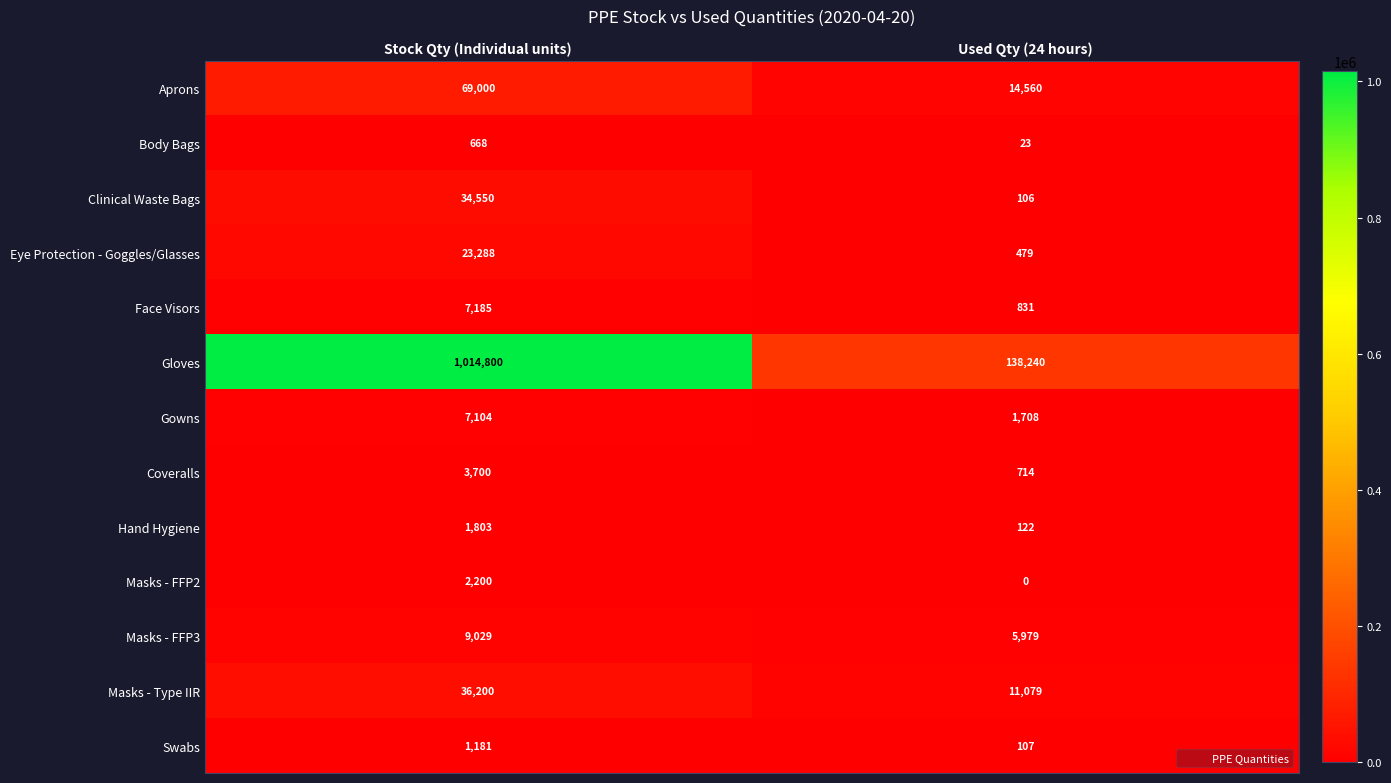

What is the sum of all Swabs values?

1288